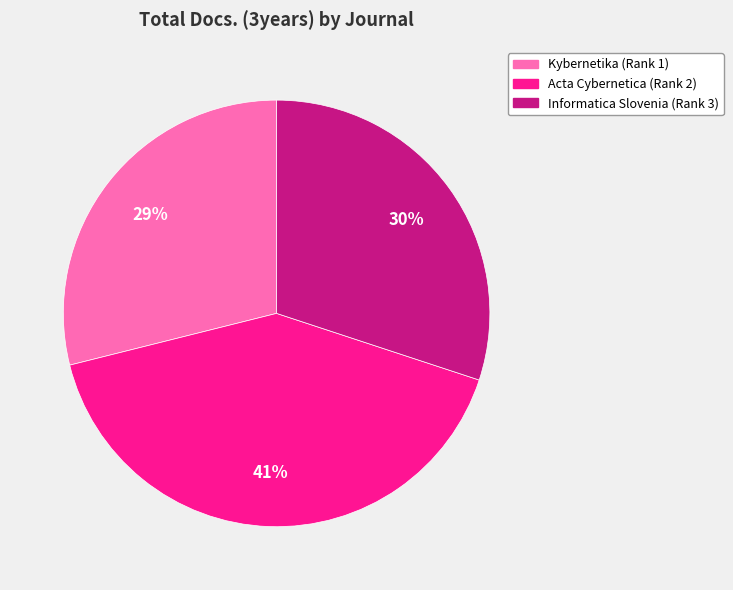

Count the number of slices in the pie.

3